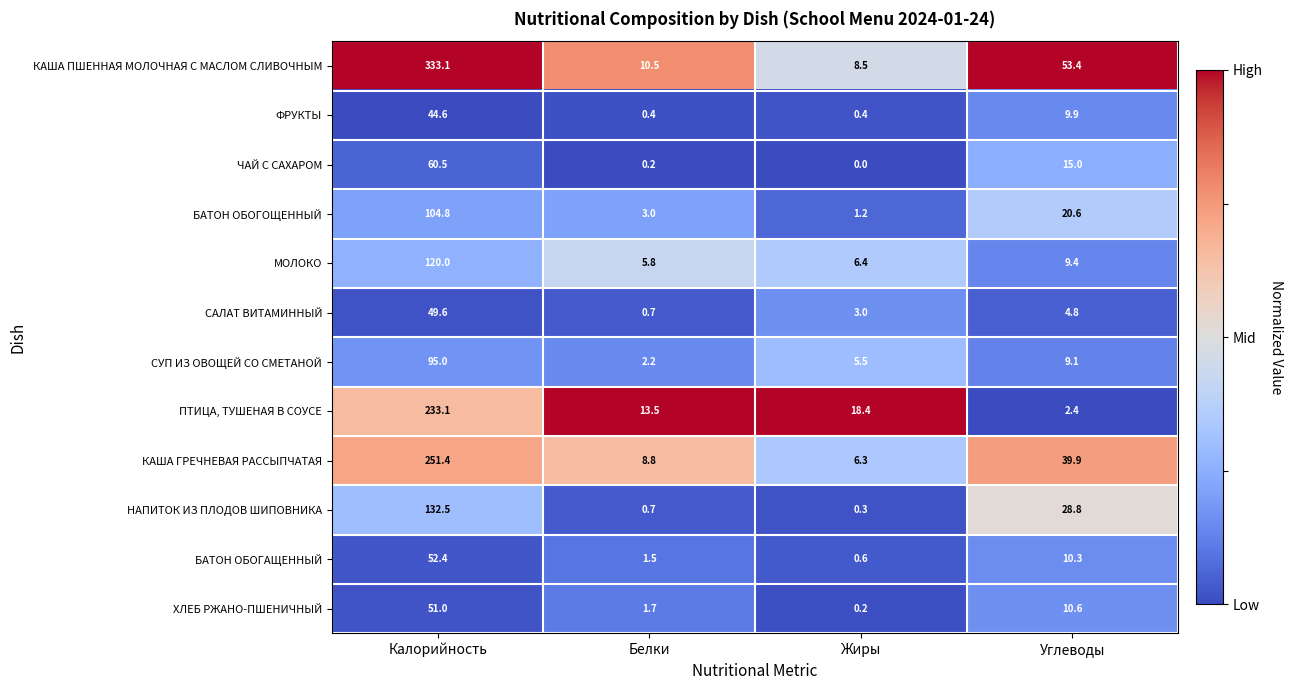

What is the difference between the БАТОН ОБОГОЩЕННЫЙ values at Жиры and Углеводы?

19.4